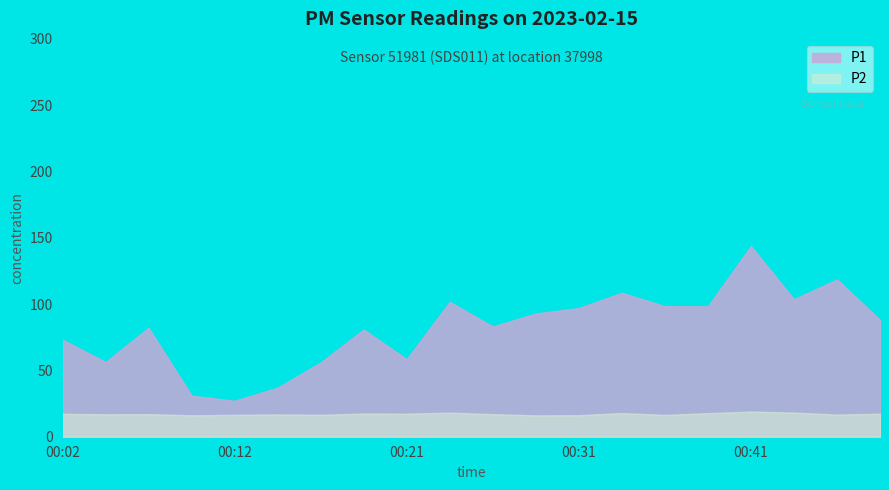

The value of P2 at 00:34 is 10.3. True or false?

False